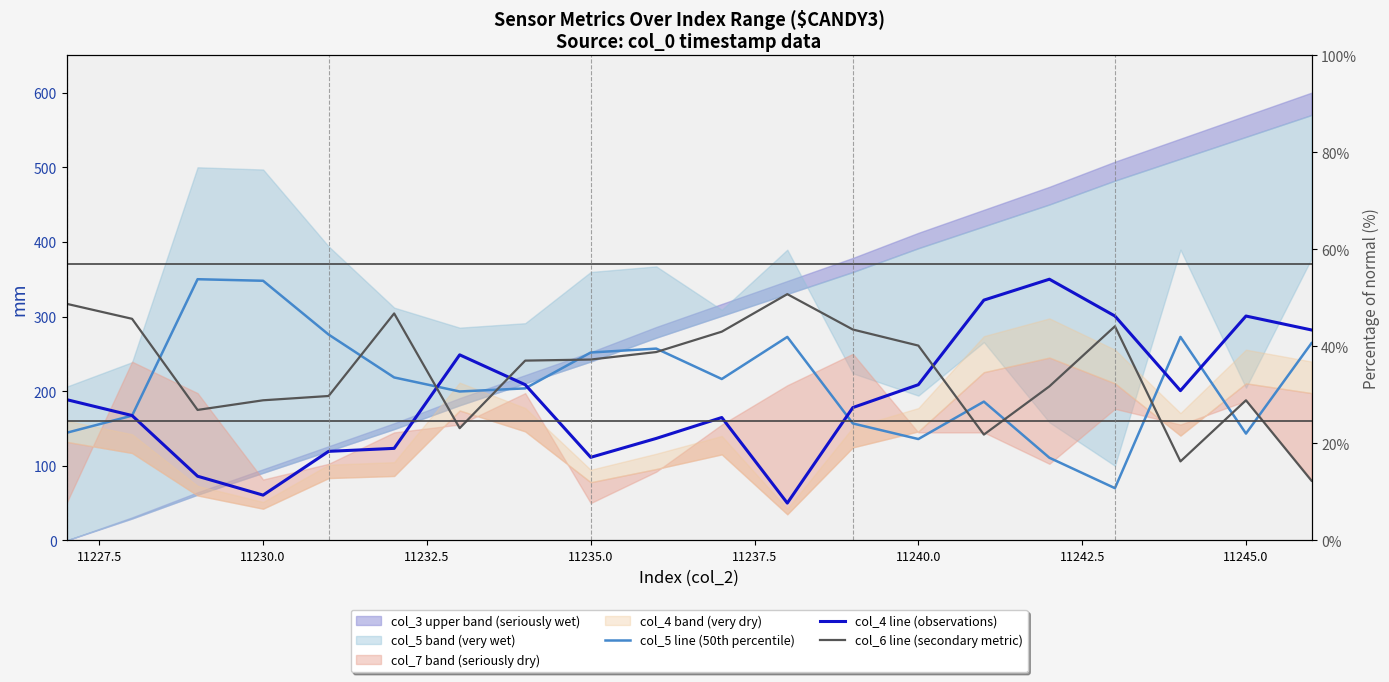

What is the total value across all series at 11237.5?

645.8